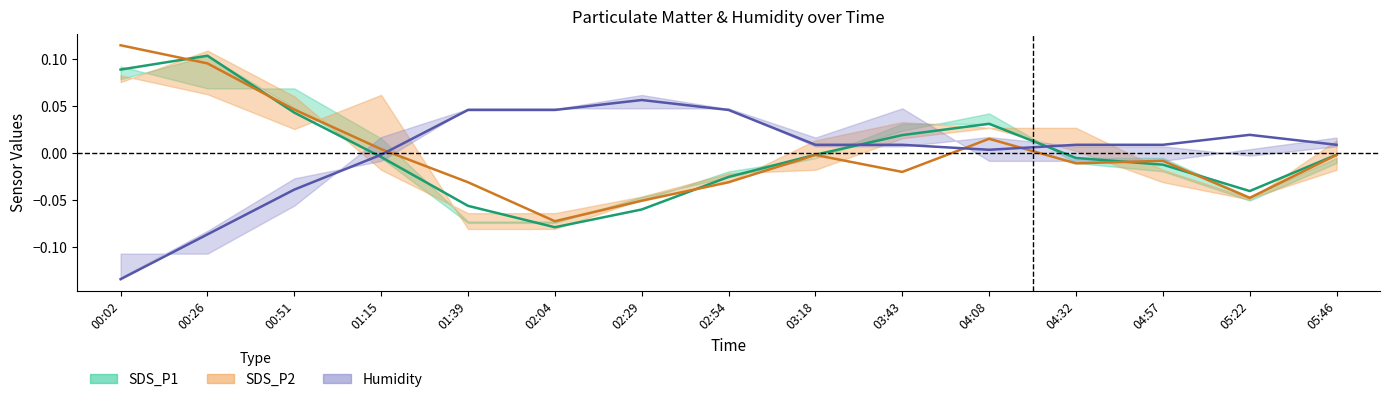

How many interior local peaks does the SDS_P2 series have?

3